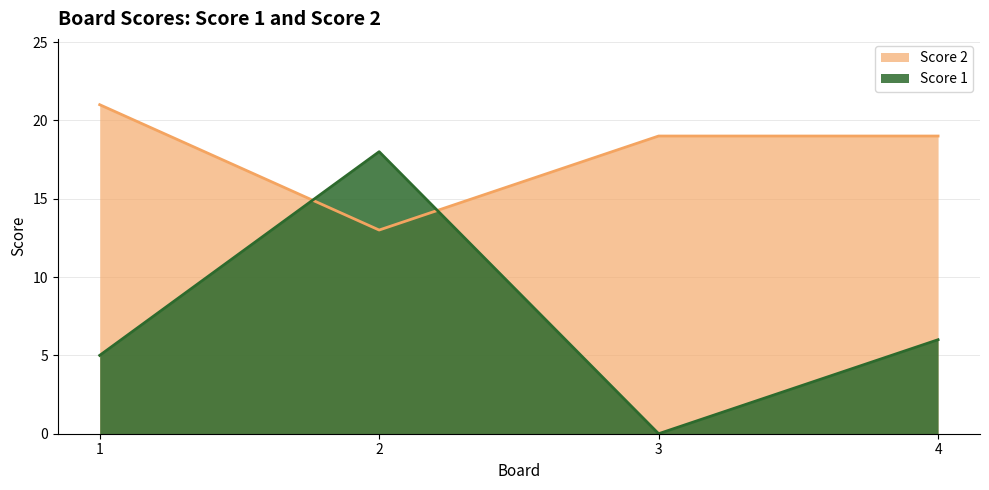

Which series ends up on top after the final intersection of Score 2 and Score 1?

Score 2